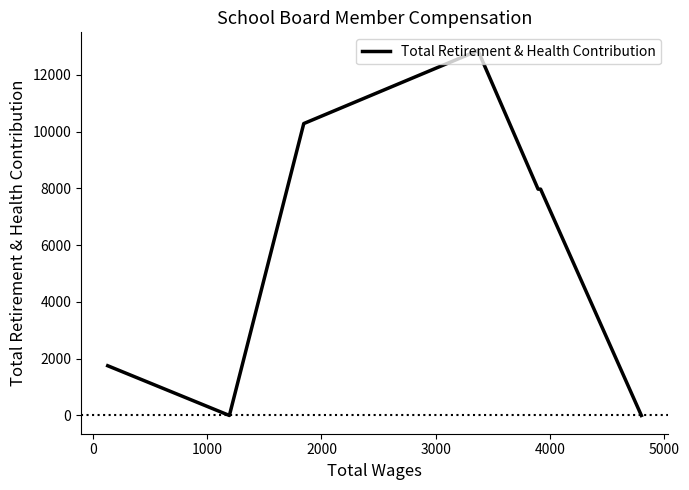

Is this an area chart (filled region under the line)?

No